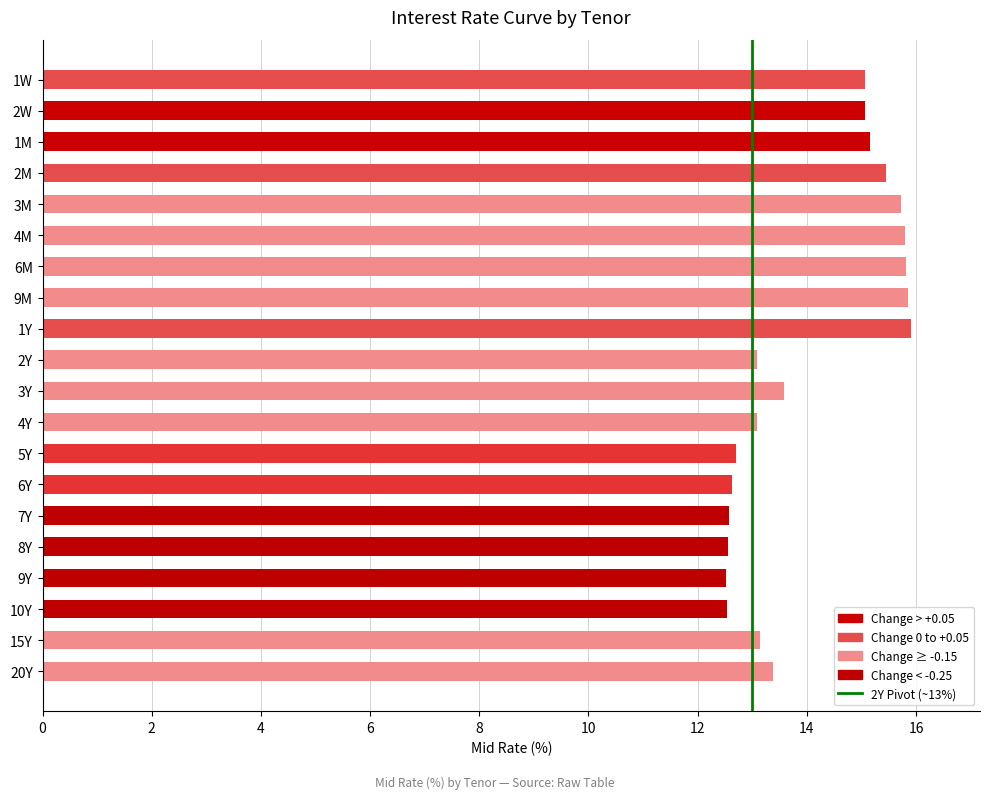

Does the chart contain any negative values?

No